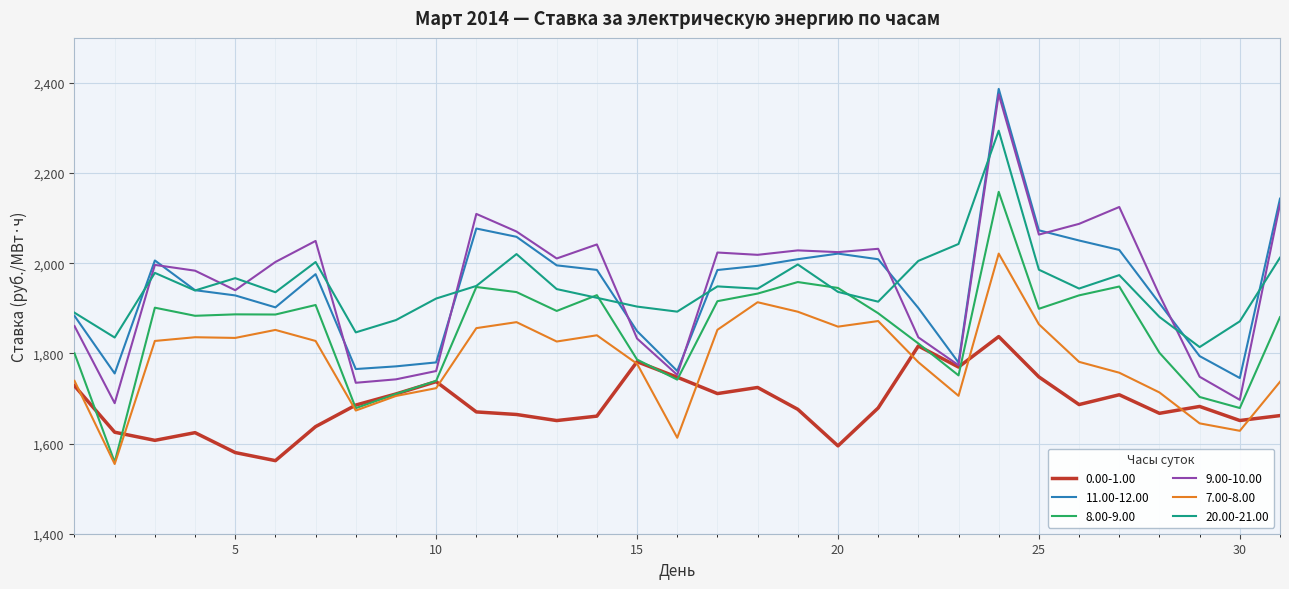

What is the minimum value shown in the chart?

1554.7